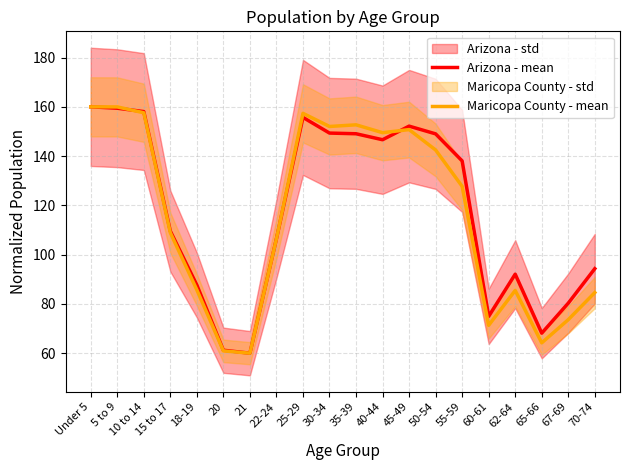

Where does the Maricopa County - mean series first go above 127?

Under 5